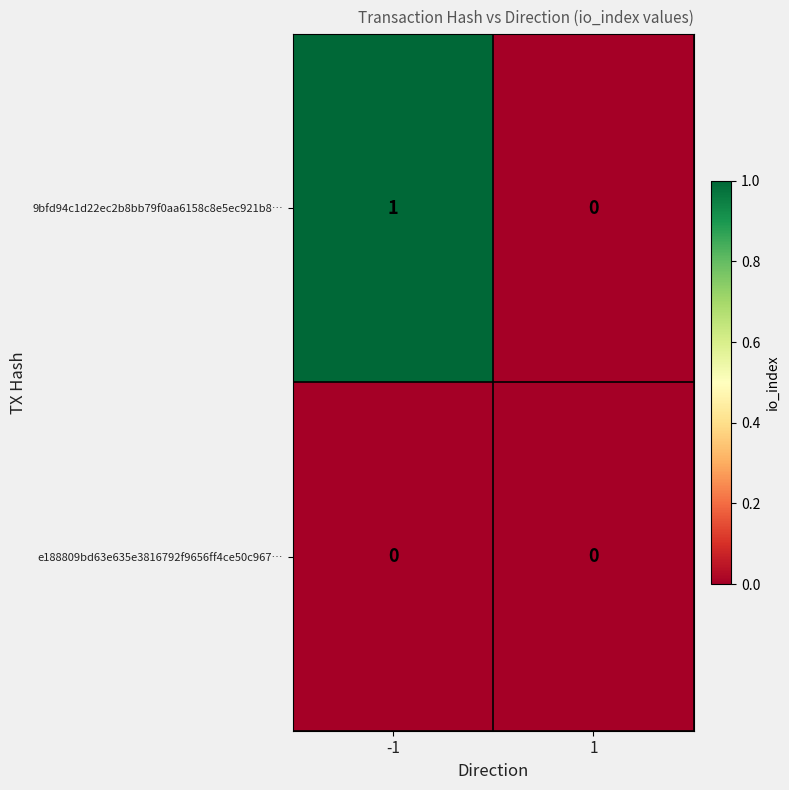

Between -1 and 1, which series saw the biggest shift?

9bfd94c1d22ec2b8bb79f0aa6158c8e5ec921b8…